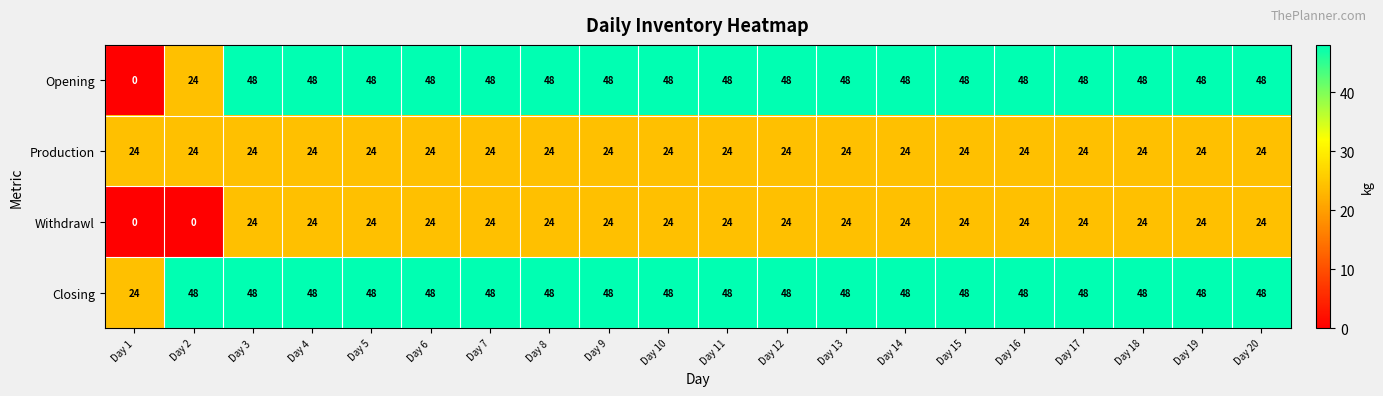

True or false: Production has a value of 6 at Day 18.

False